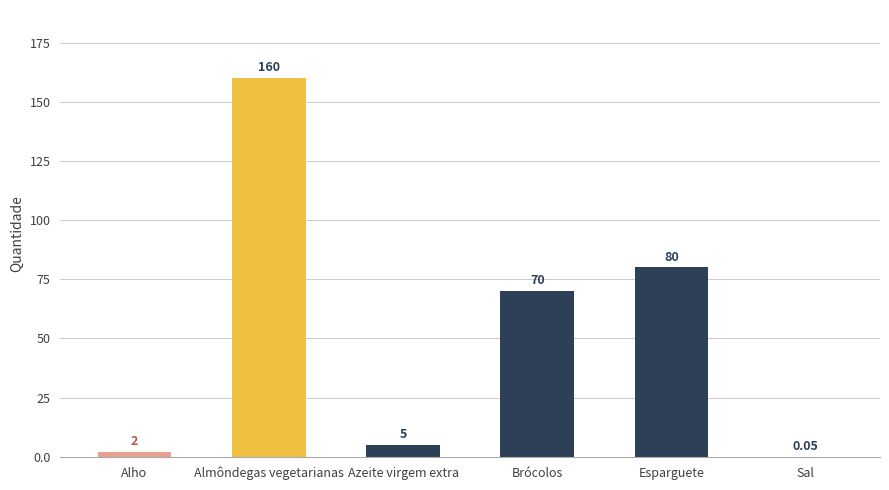

What is the sum of the values at Sal and Almôndegas vegetarianas?

160.1